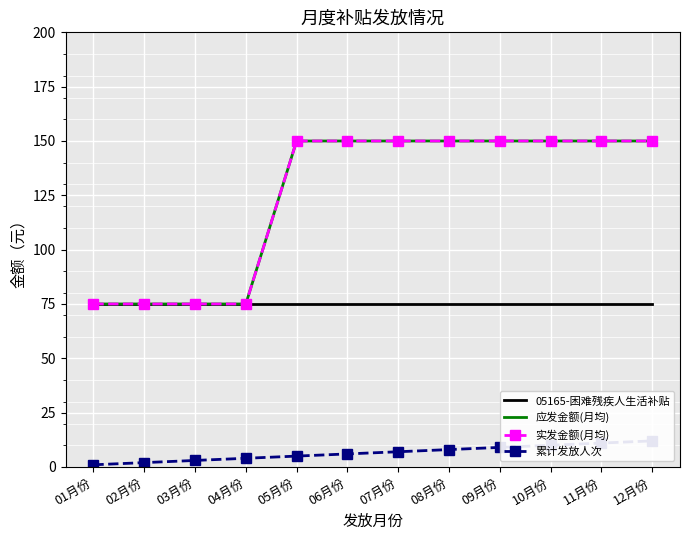

True or false: 累计发放人次 and 应发金额(月均) cross at least once.

False